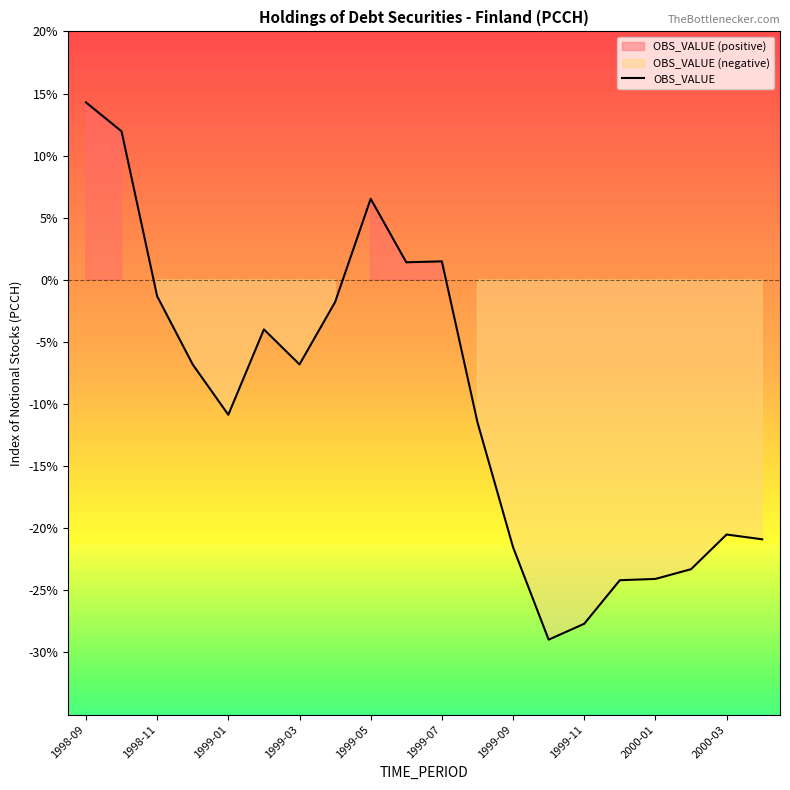

At which category does the chart reach its peak across all series?

1998-09